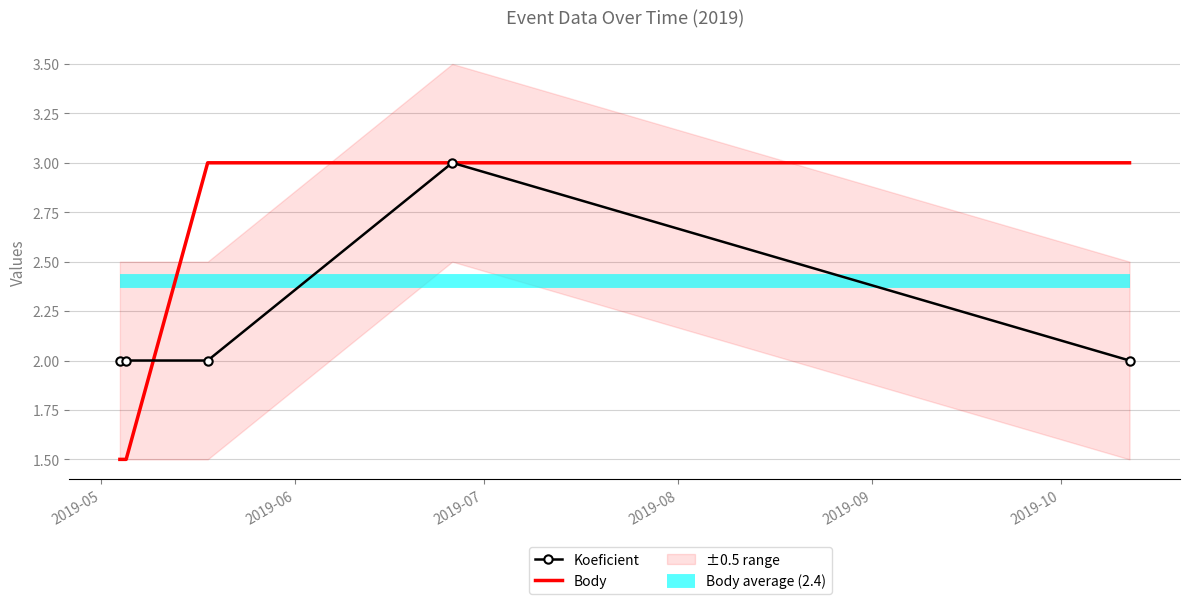

How many times do Body and Koeficient cross each other?

1